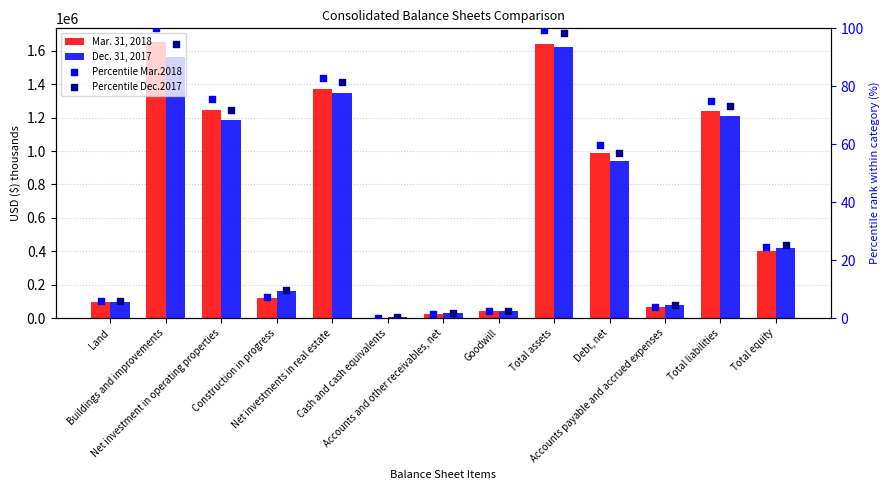

Which series contains the highest Y value?

Mar. 31, 2018